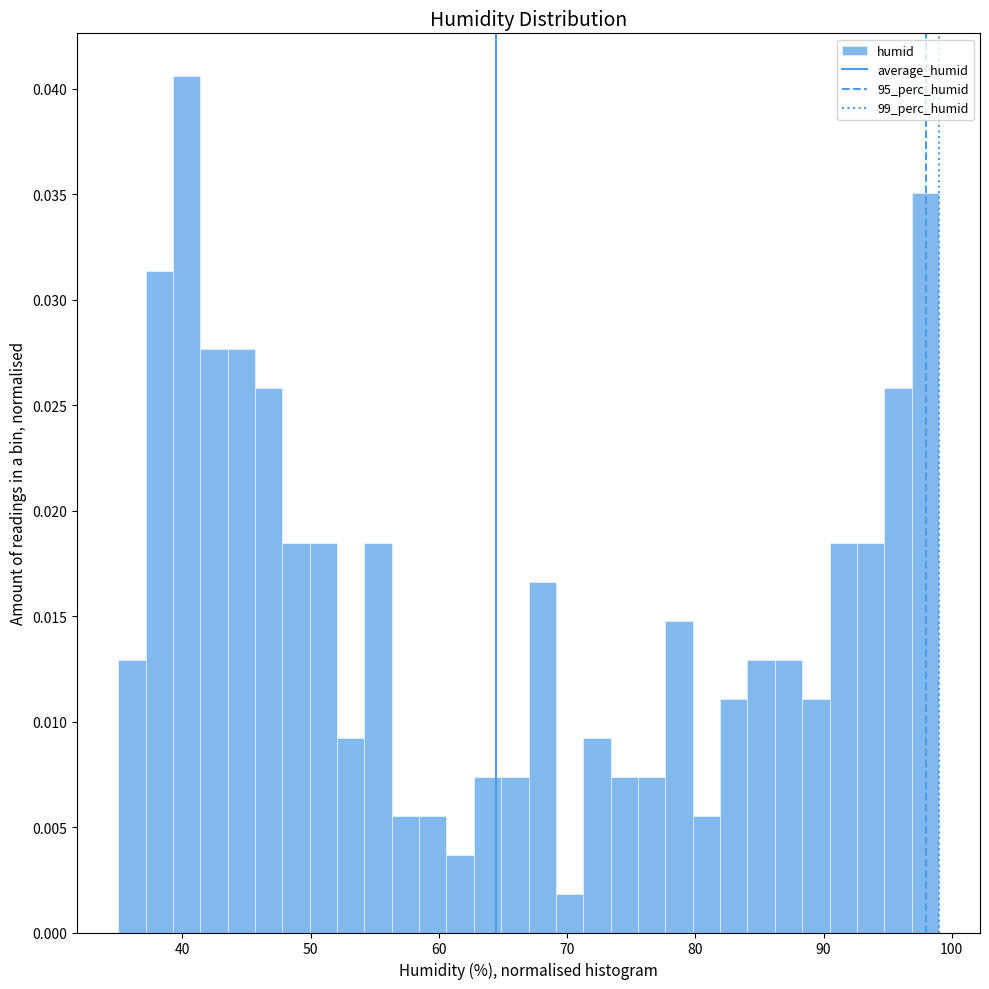

Read against the x-axis, roughly where is the centre of the tallest bar?

40